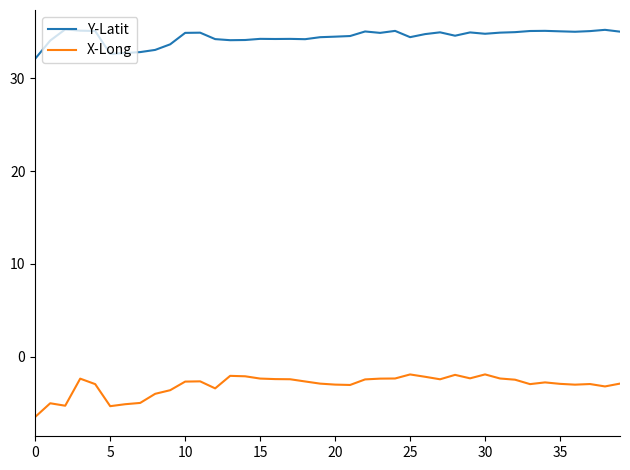

True or false: X-Long has more than 1 interior local peaks.

True